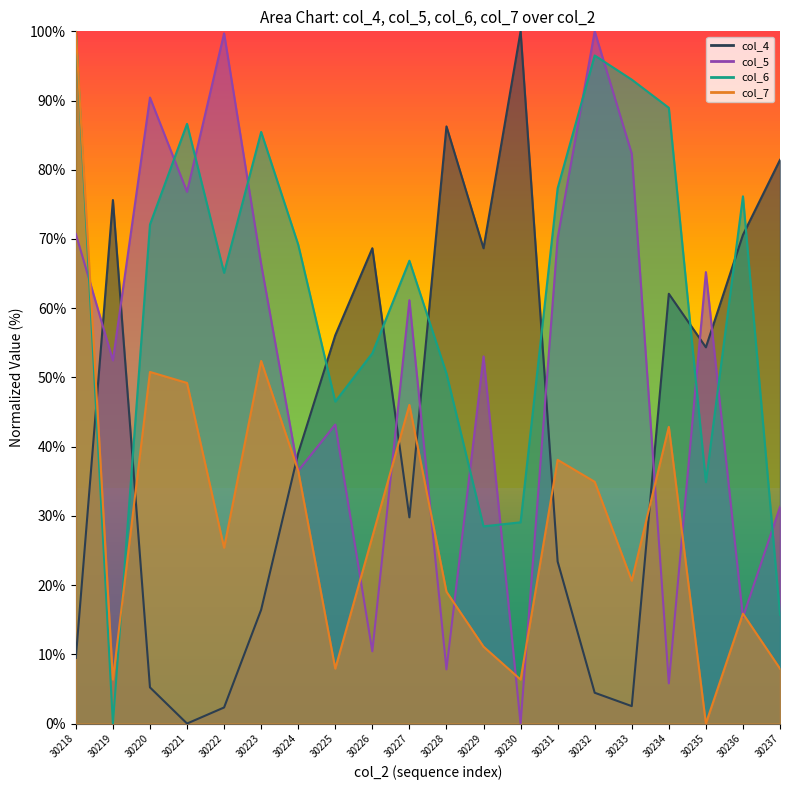

Reading left to right, what are all the values shown in this chart?

col_4: 9.5	75.6	5.2	0.0	2.3	16.4	39.1	56.1	68.7	29.8	86.3	68.7	100.0	23.4	4.4	2.5	62.1	54.4	70.6	81.4
col_5: 70.7	52.5	90.4	76.8	99.7	66.4	36.5	43.2	10.4	61.2	7.8	53.0	0.0	70.1	100.0	82.3	5.8	65.2	15.4	31.3
col_6: 100.0	0.0	72.1	86.6	65.1	85.5	69.2	46.5	53.5	66.9	50.6	28.5	29.1	77.3	96.5	93.0	89.0	34.9	76.2	15.7
col_7: 100.0	6.3	50.8	49.2	25.4	52.4	36.5	7.9	27.0	46.0	19.0	11.1	6.3	38.1	34.9	20.6	42.9	0.0	15.9	7.9